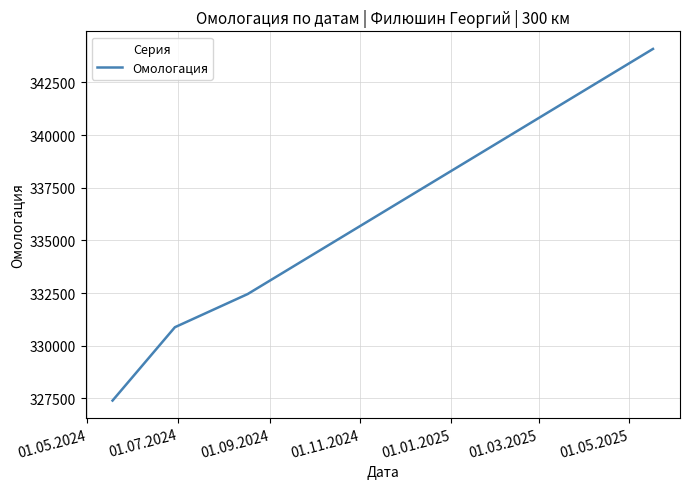

What is the smallest value displayed?

327398